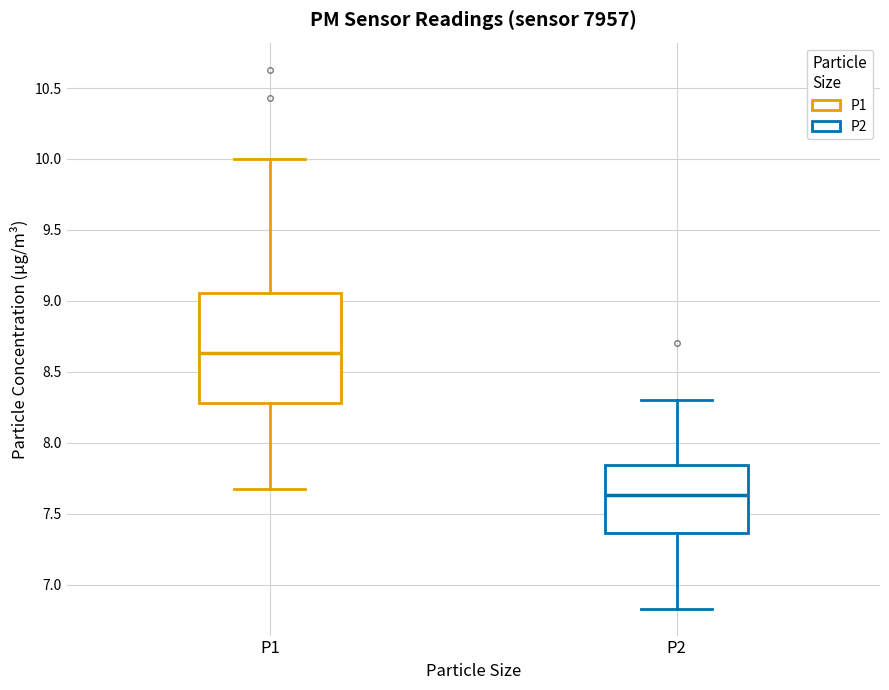

Where does the median line of the box for P2 sit on the y-axis? The values are not printed on the chart, so give them approximately, as read against the axis.

7.65